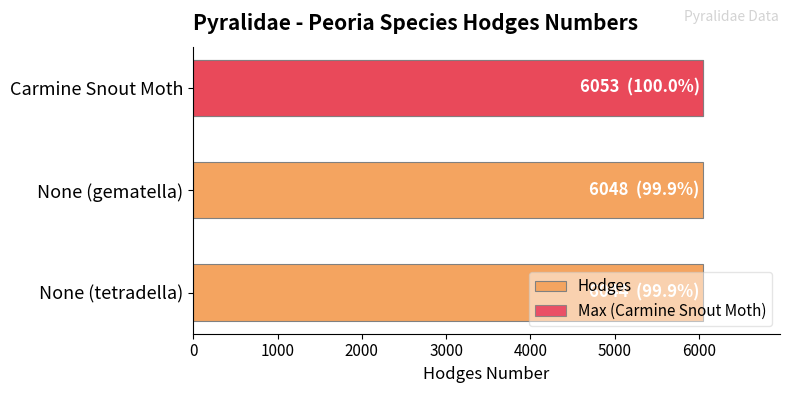

Count the values in the range 6044 to 6053.

3